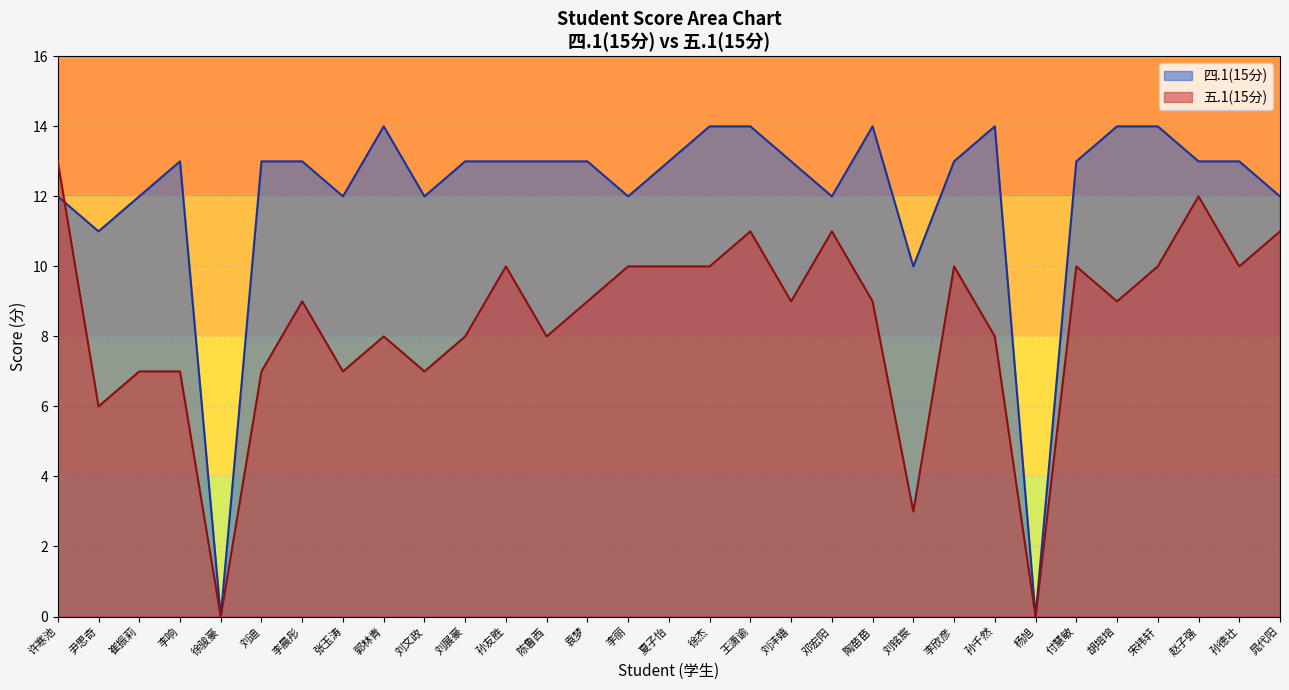

Does the chart have visible grid lines?

Yes